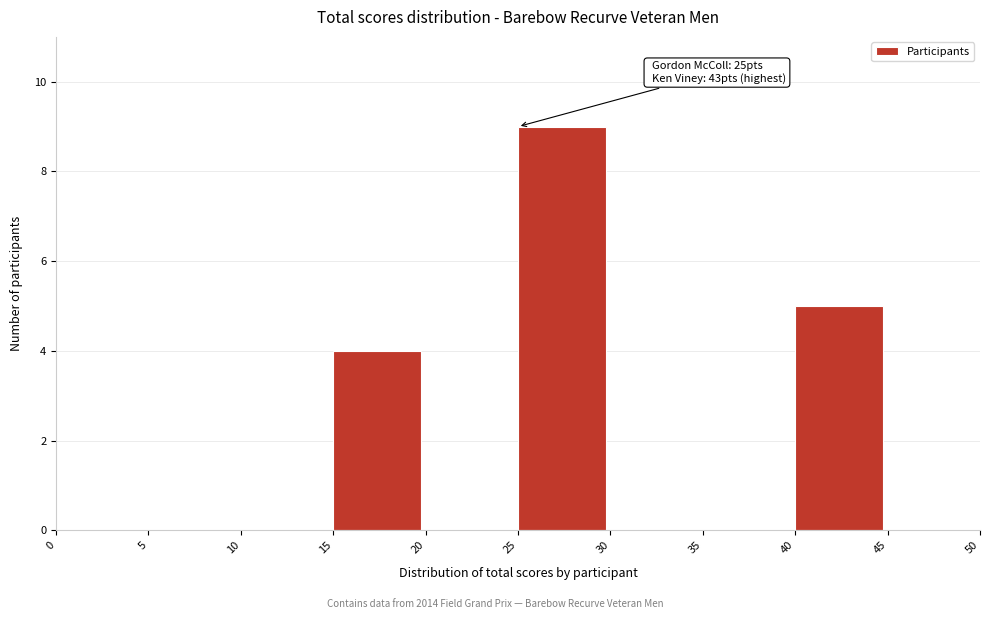

Over which range of the x-axis is the bar tallest?

25 to 30